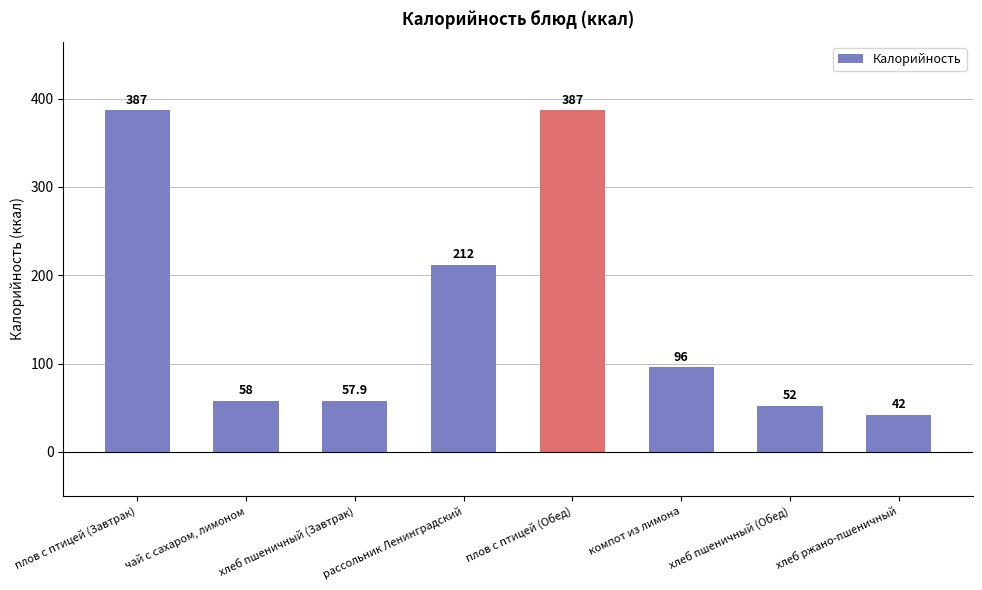

What is the sum of the values at компот из лимона and плов с птицей (Завтрак)?

483.0